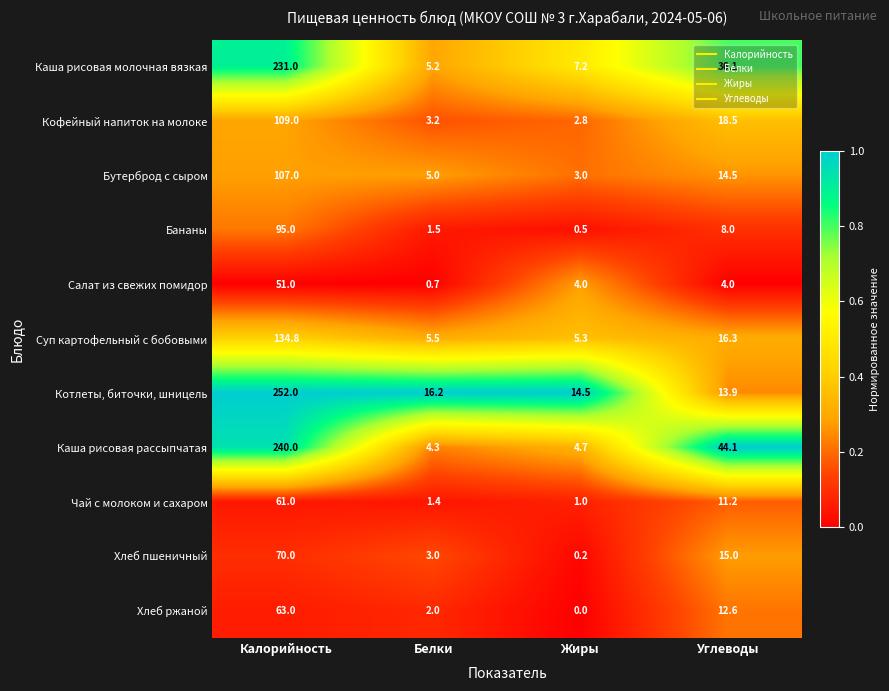

Where does the Каша рисовая рассыпчатая series first go above 44?

Калорийность